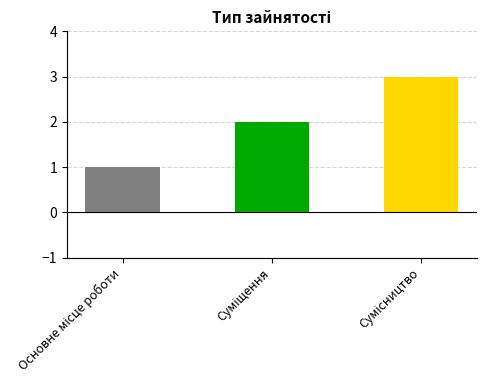

What is the sum of all values?

6